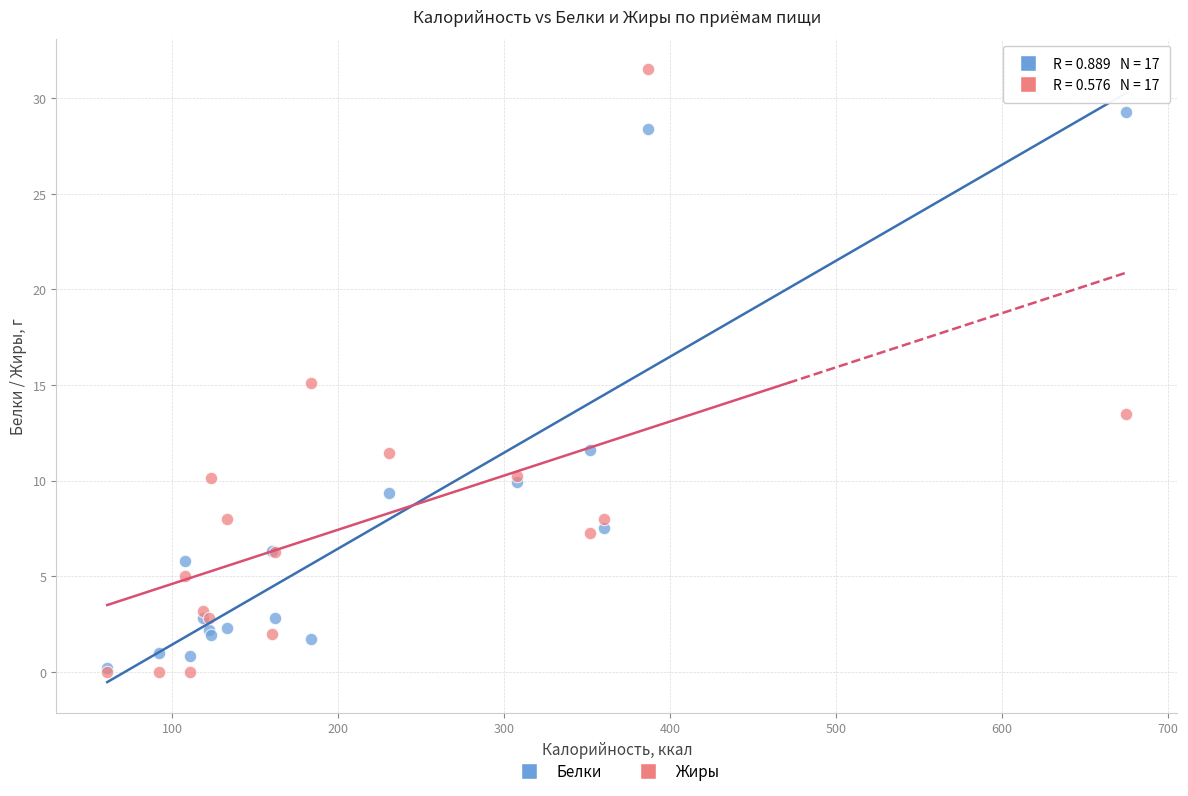

In the Белки series, what Y value is closest to 14?

11.6